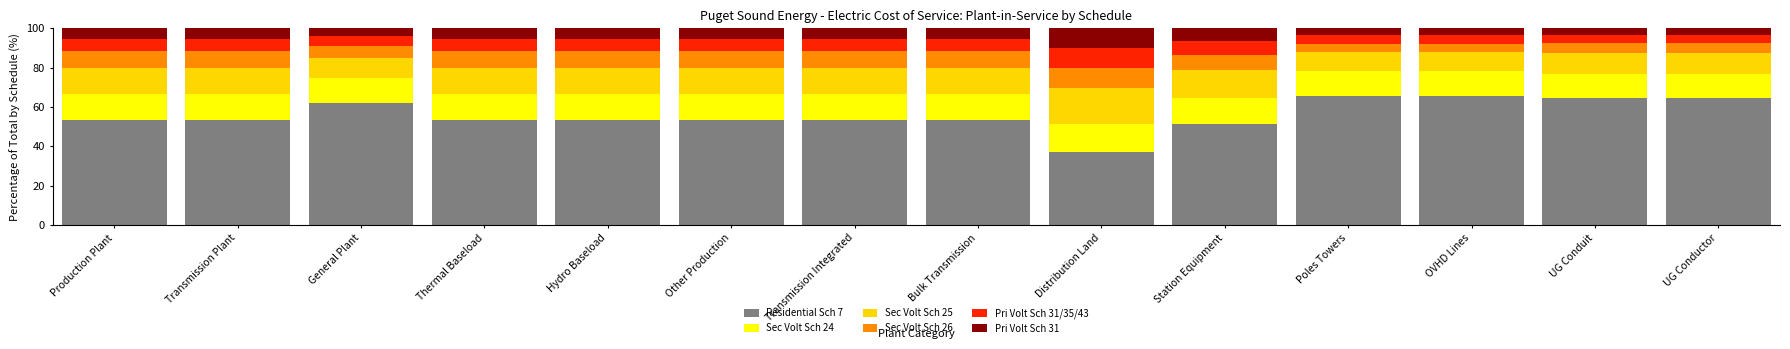

What is the highest value of the Residential Sch 7 series?

65.7